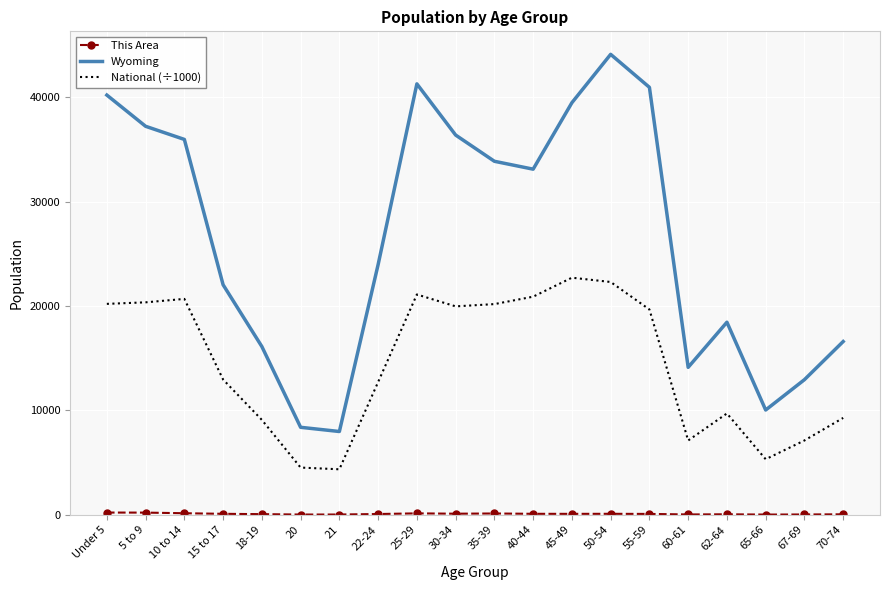

At which label does National (÷1000) reach its peak?

45-49